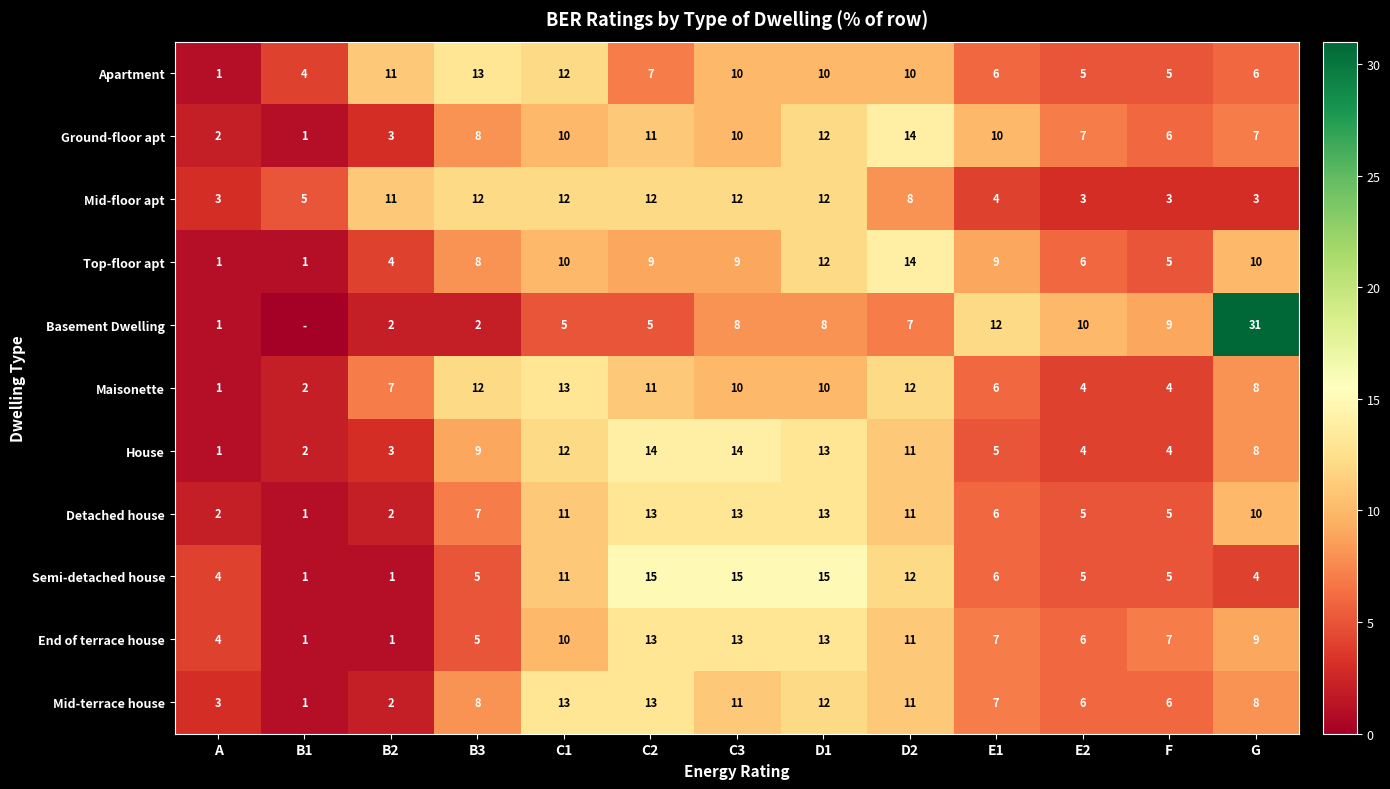

What is the difference between the maximum and minimum values in the Apartment series?

12